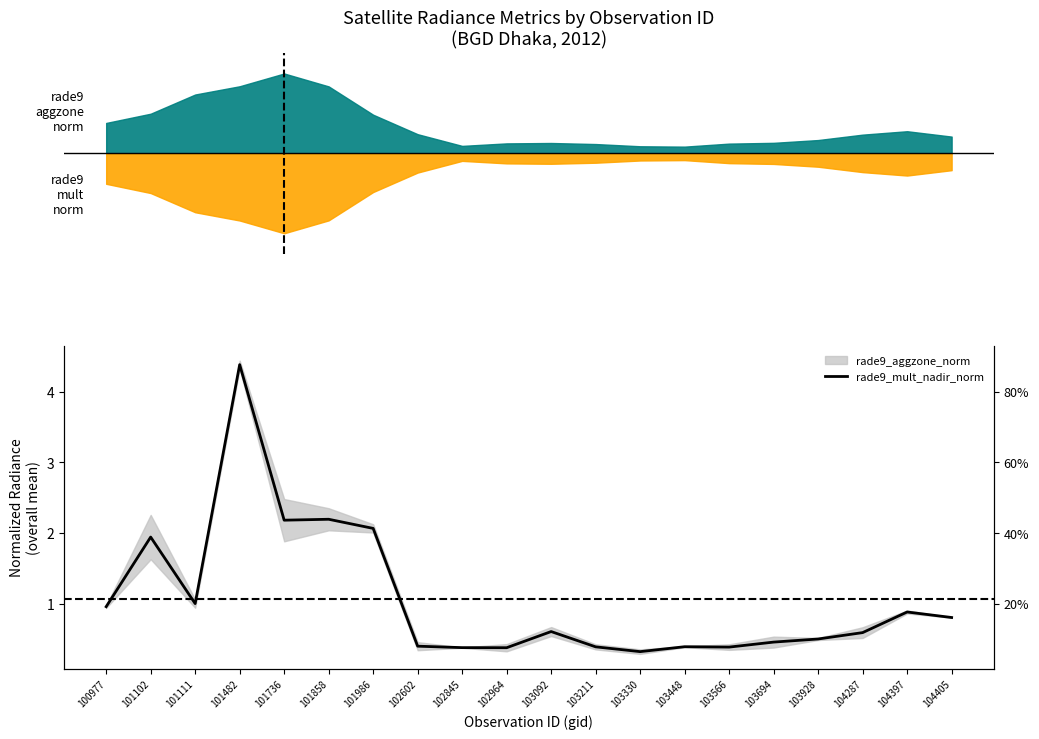

How many interior local peaks (higher than both neighbors) does the data have?

6